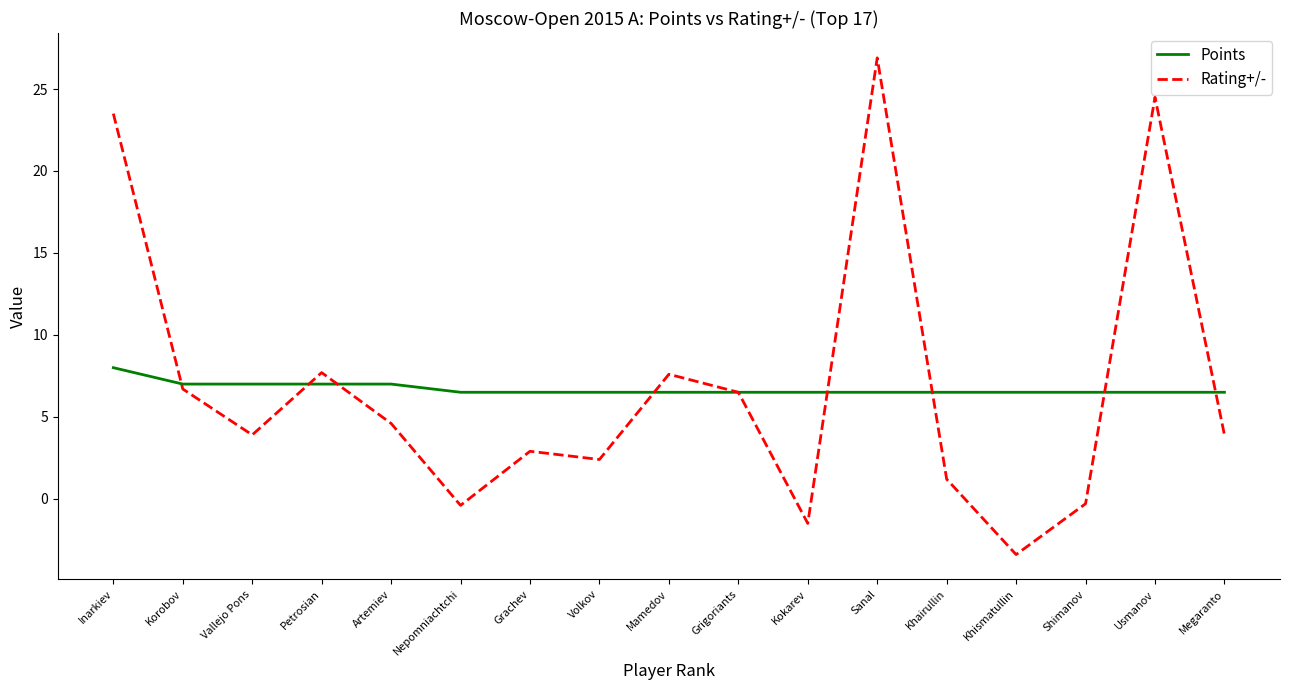

List the series in order of their peak value, lowest first.

Points, Rating+/-